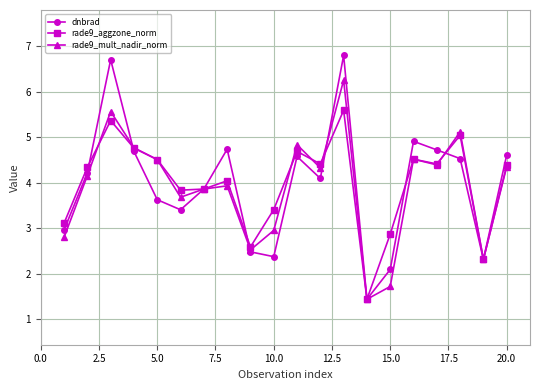

Which series has the widest spread of values?

dnbrad